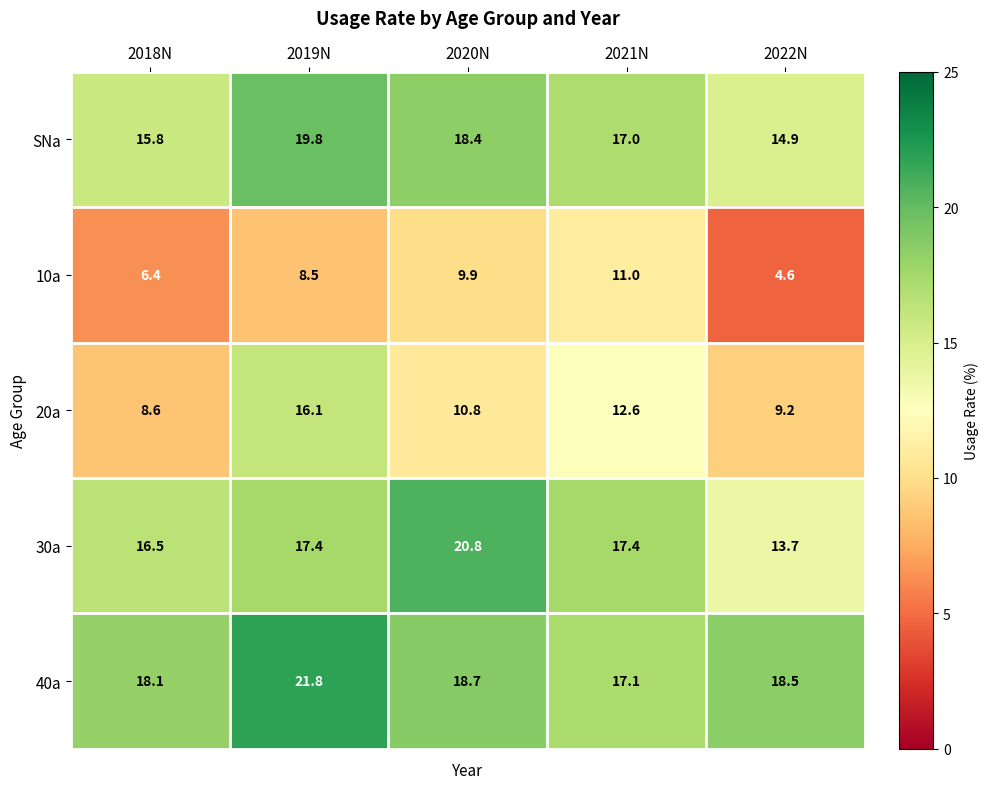

List the series in order of their peak value, lowest first.

10a, 20a, SNa, 30a, 40a